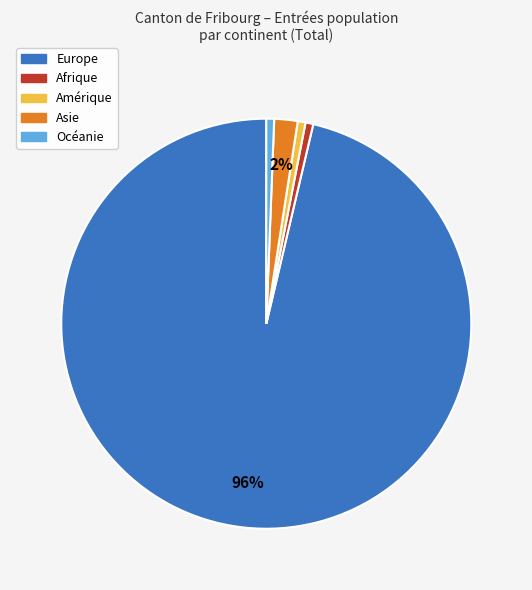

What is the ratio of the value at Afrique to the value at Océanie?

1.0